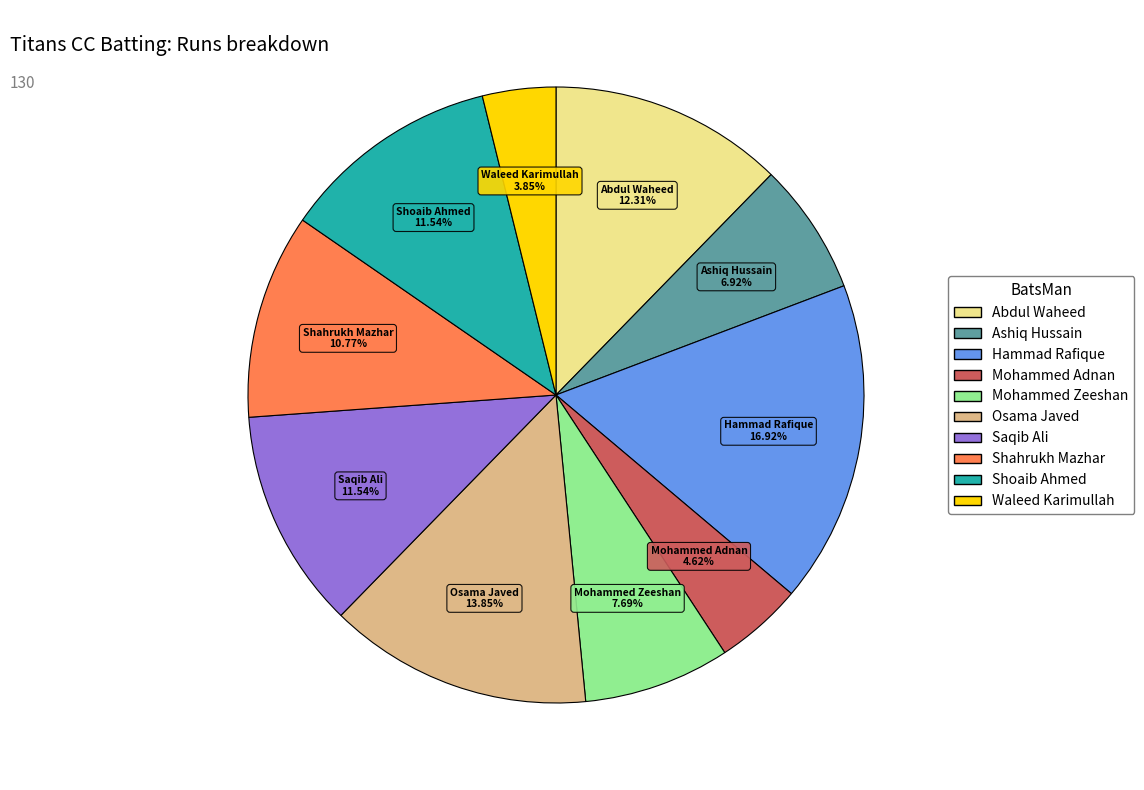

Is the sum of Ashiq Hussain and Saqib Ali greater than half?

No